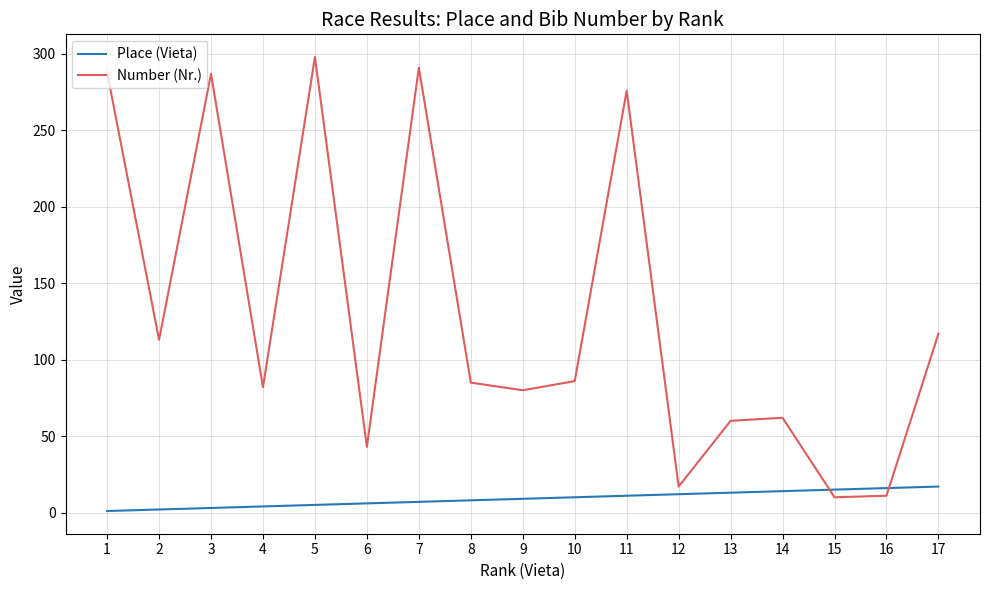

The Number (Nr.) series shows 86 at 10. True or false?

True